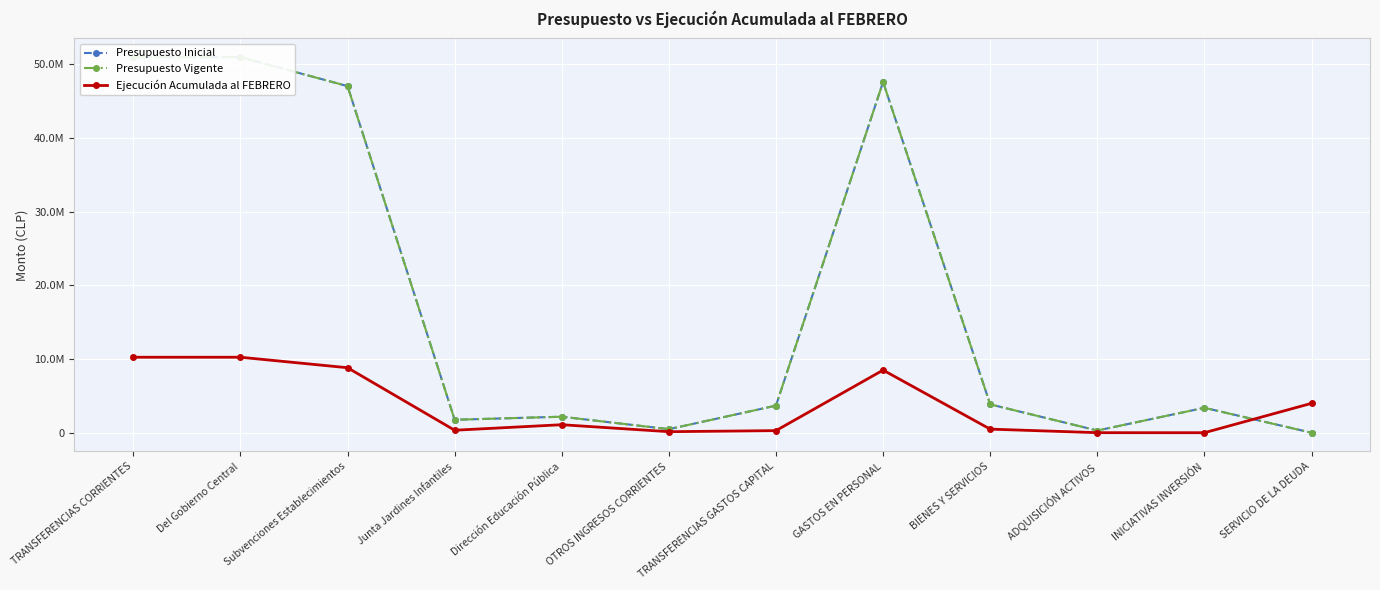

What is the label of the 6th point from the right?

TRANSFERENCIAS GASTOS CAPITAL